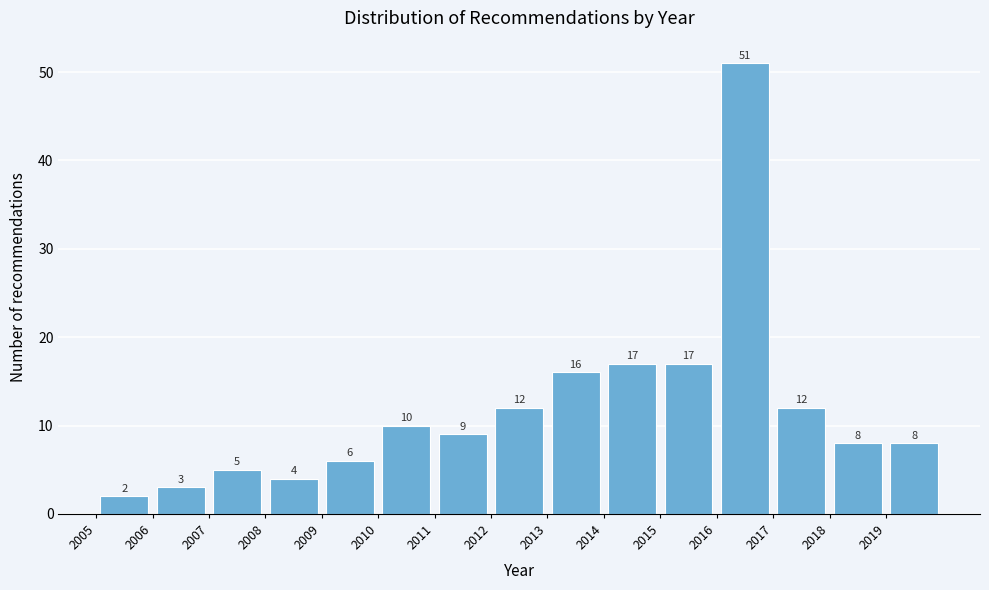

Reading left to right, list every bar in this chart as the range it spans on the x-axis followed by its height.

2005 to 2006: 2
2006 to 2007: 3
2007 to 2008: 5
2008 to 2009: 4
2009 to 2010: 6
2010 to 2011: 10
2011 to 2012: 9
2012 to 2013: 12
2013 to 2014: 16
2014 to 2015: 17
2015 to 2016: 17
2016 to 2017: 51
2017 to 2018: 12
2018 to 2019: 8
2019 to 2020: 8